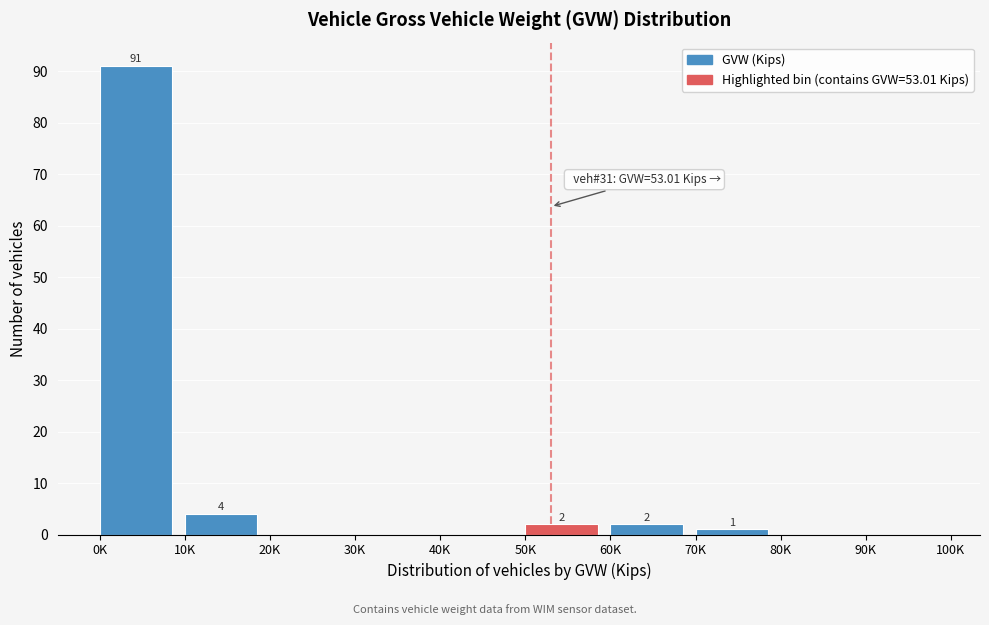

Which label corresponds to the largest value in the chart?

0K